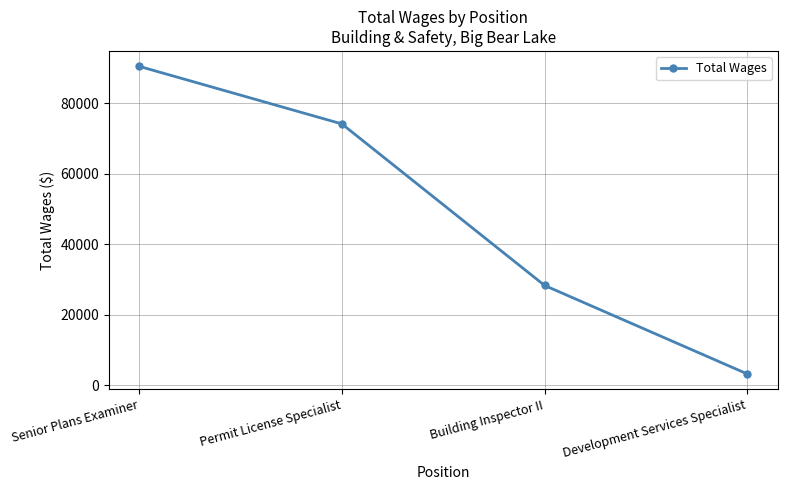

How many lines are shown in the chart?

1